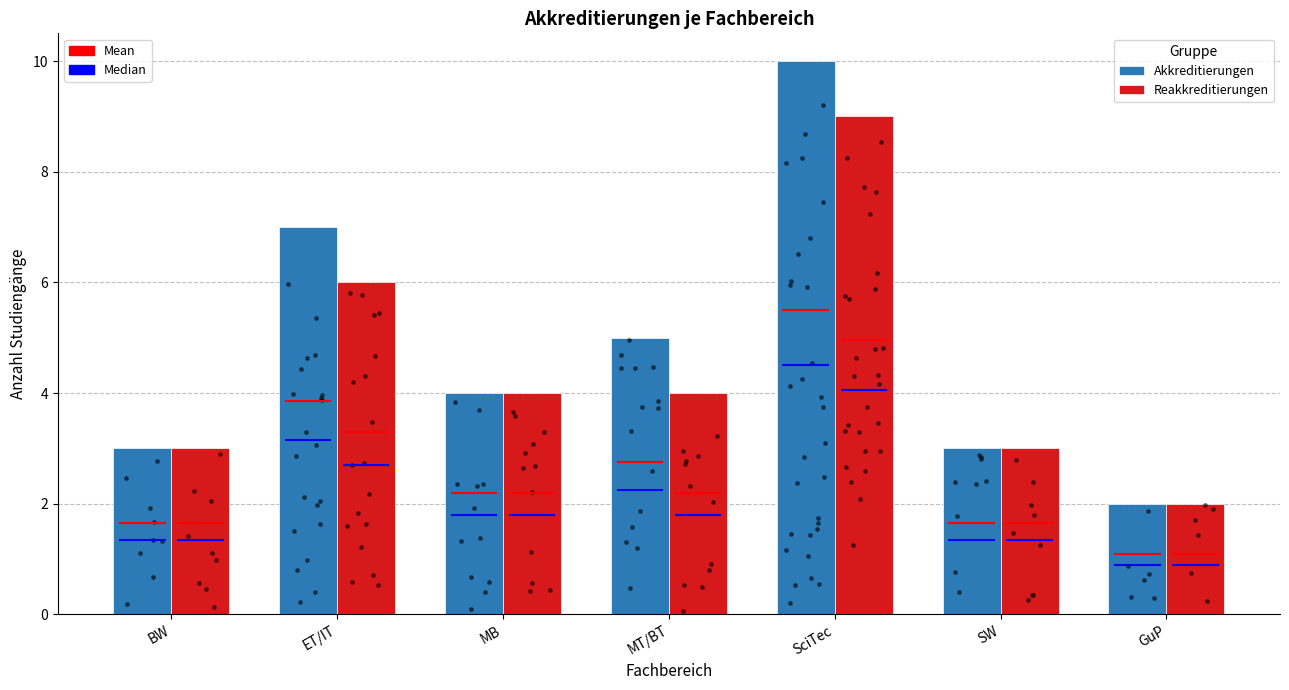

At how many categories does at least one series exceed 6?

2